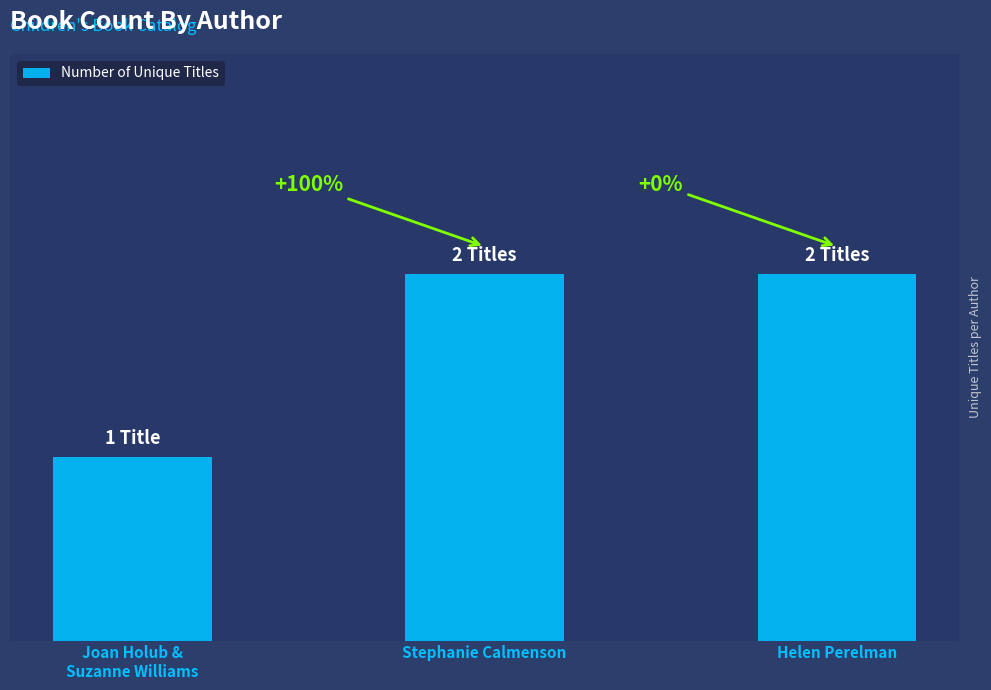

Does the chart contain stacked bars?

No